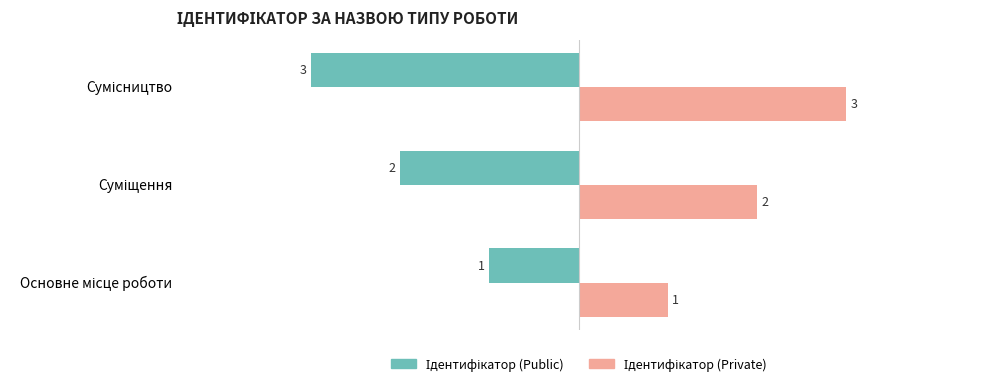

At how many categories does at least one series exceed 0?

3